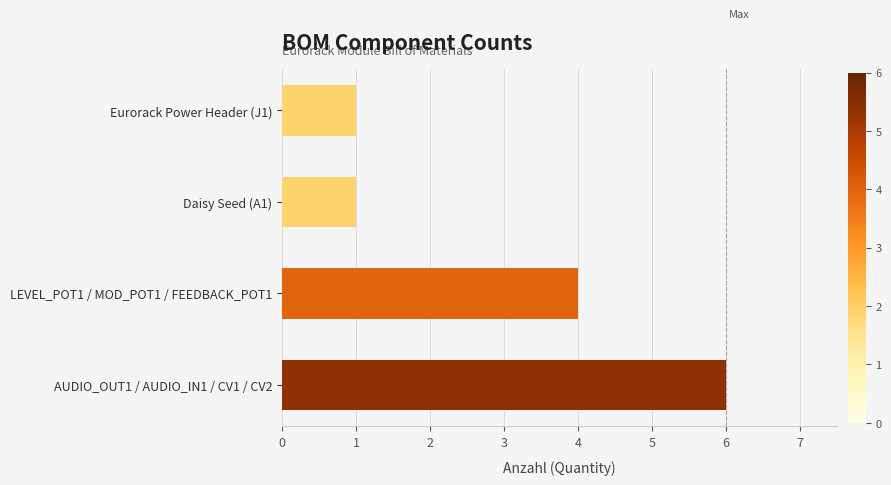

Which has a higher value, AUDIO_OUT1 / AUDIO_IN1 / CV1 / CV2 or Eurorack Power Header (J1)?

AUDIO_OUT1 / AUDIO_IN1 / CV1 / CV2